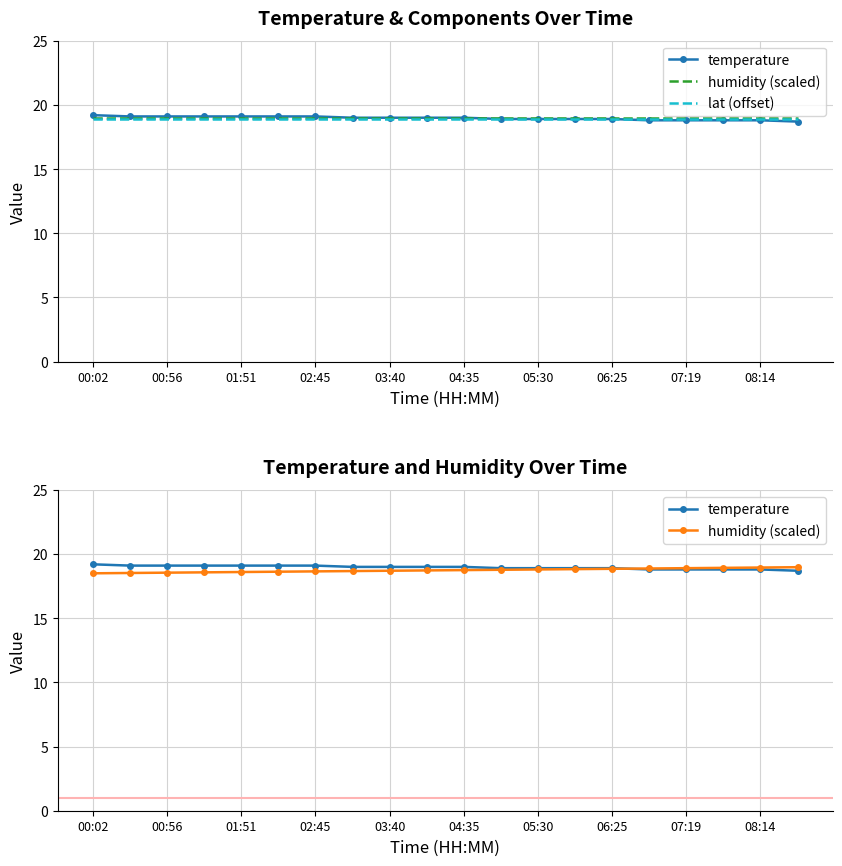

Rank the series at 08:14 from lowest to highest value.

temperature, lat (offset), humidity (scaled)